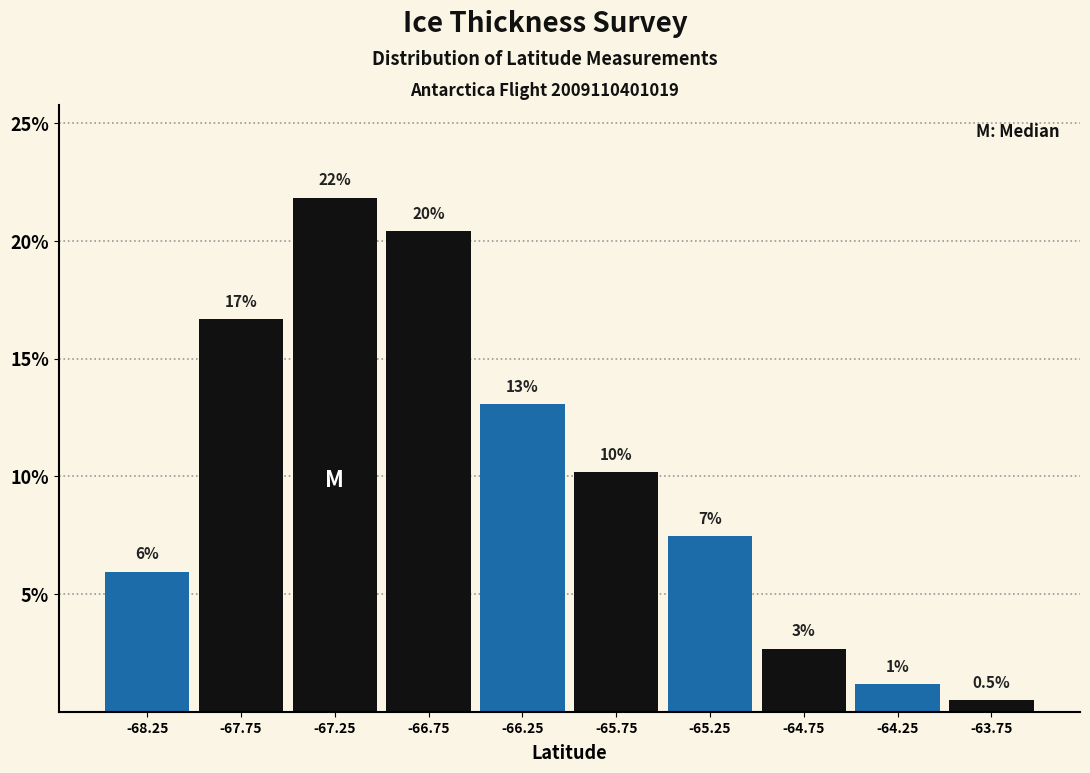

Are the bars horizontal?

No